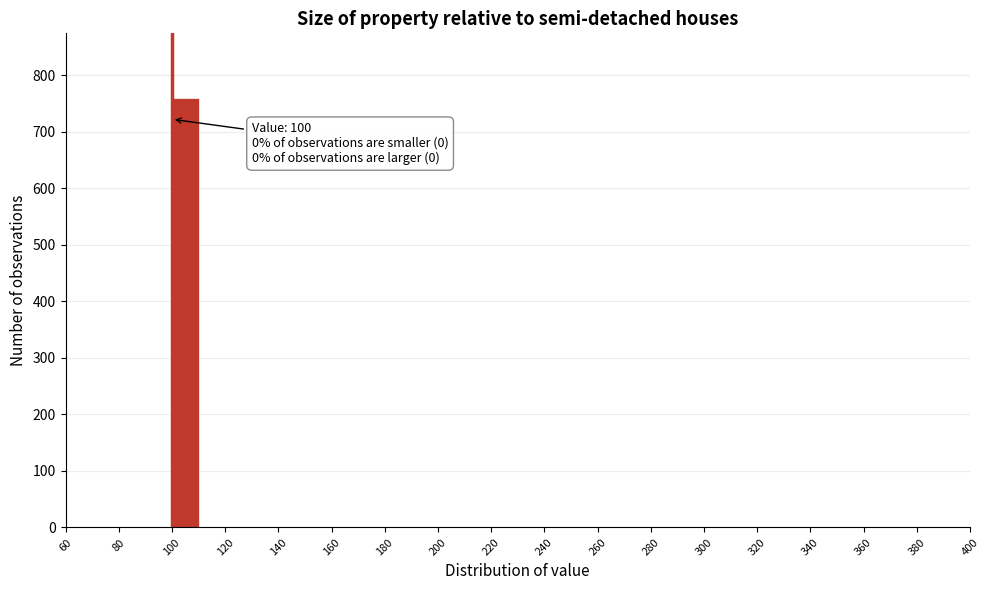

Which range on the x-axis has the tallest bar?

100 to 110